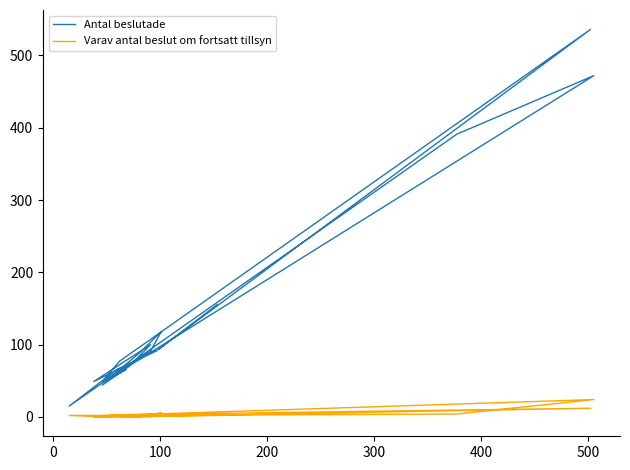

True or false: Varav antal beslut om fortsatt tillsyn and Antal beslutade cross at least once.

False